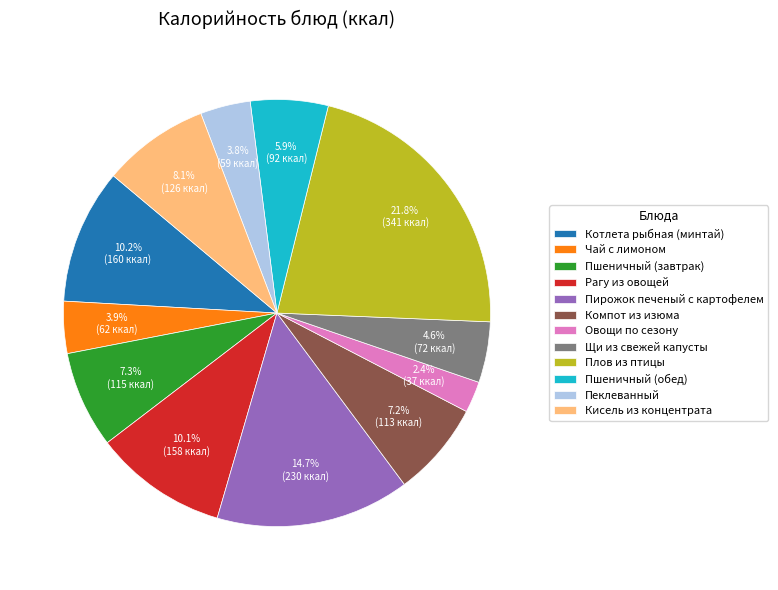

Is there a majority slice in this chart?

No